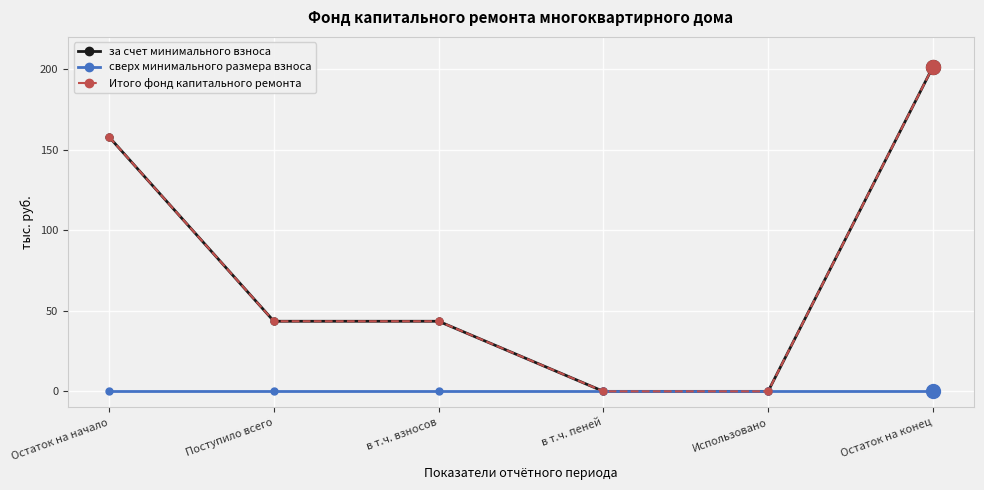

True or false: за счет минимального взноса has more than 1 interior local peaks.

False